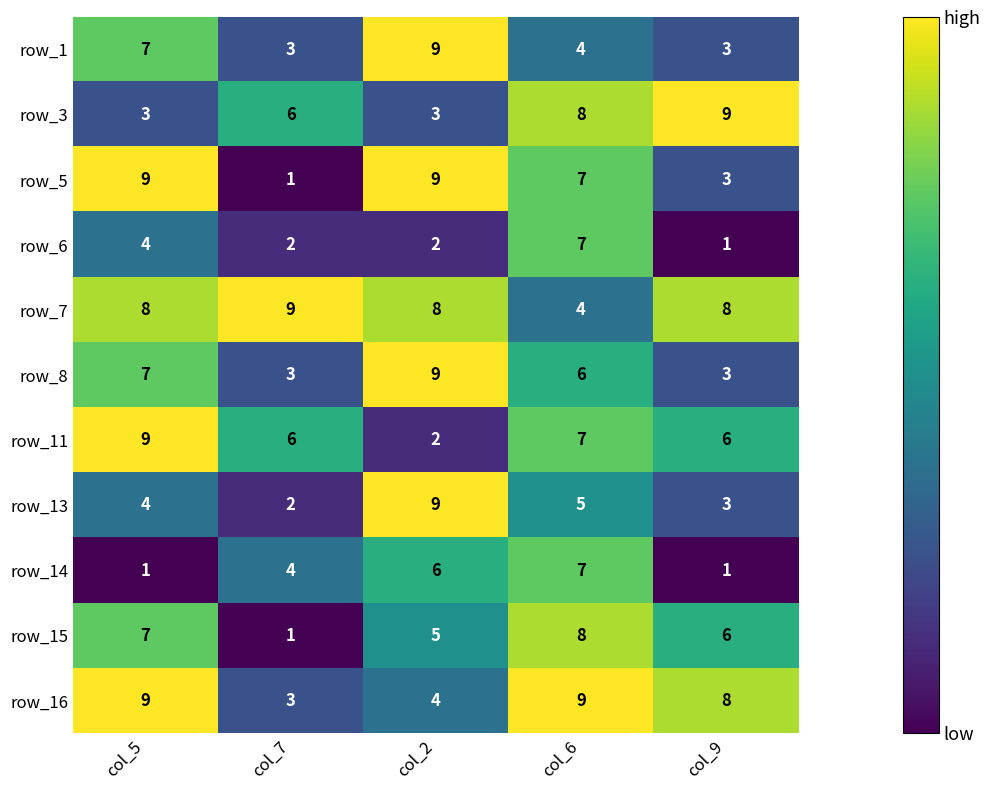

Where is row_15 nearest to the value 4?

col_2